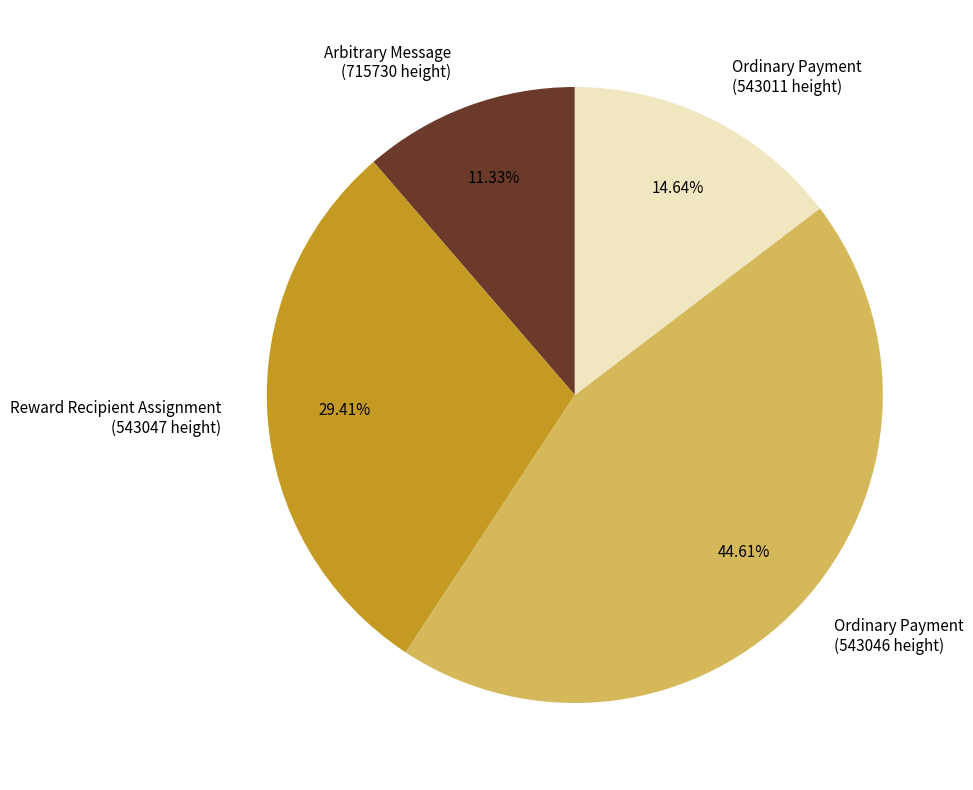

Is the sum of Arbitrary Message (715730 height) and Ordinary Payment (543046 height) greater than half?

Yes